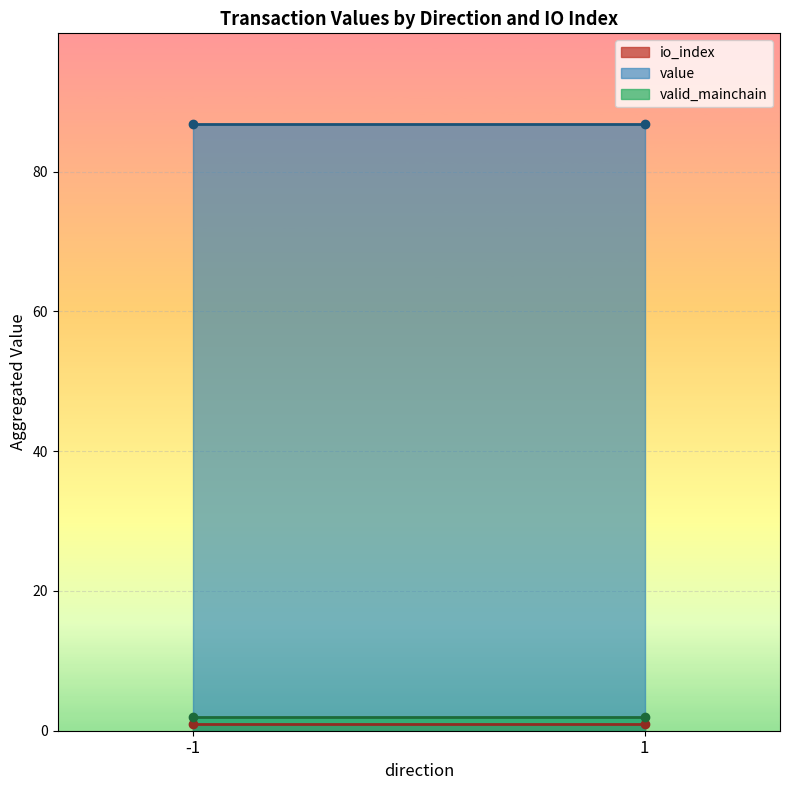

List the series in order of their peak value, highest first.

value line, valid_mainchain line, io_index line